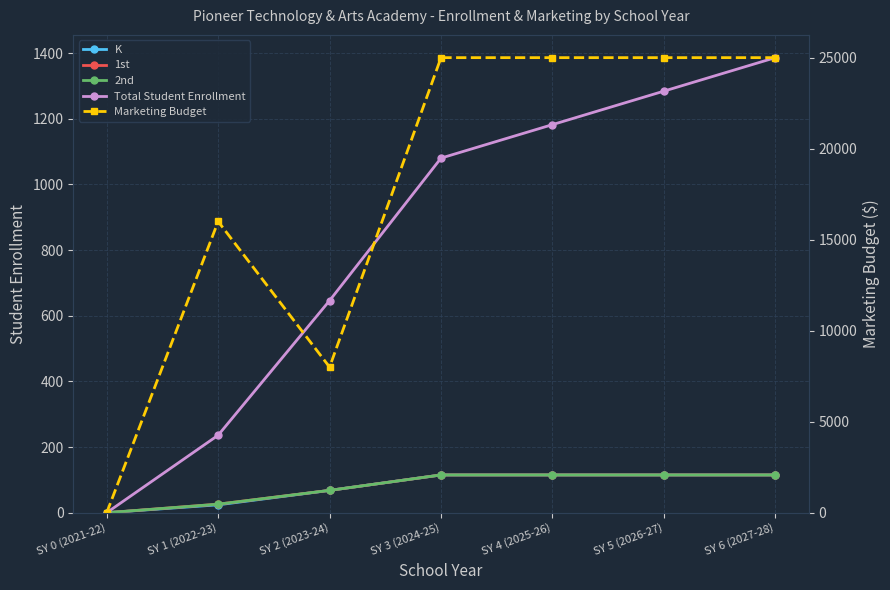

Which series has the widest spread of values?

Marketing Budget